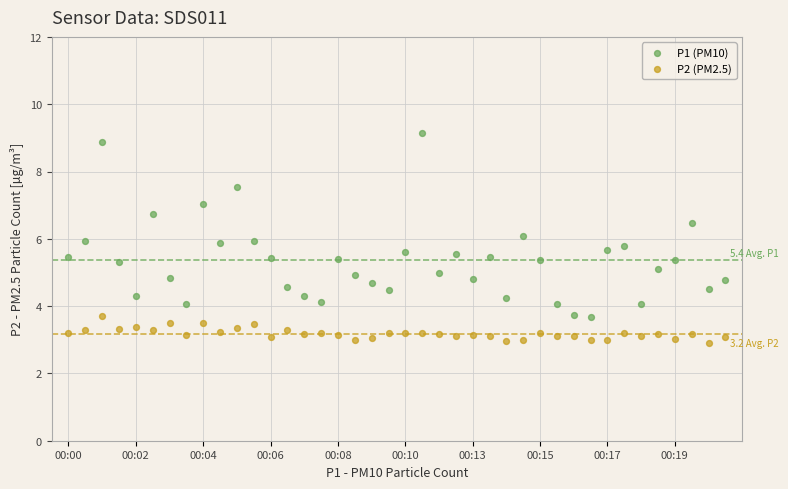

Which series has the largest Y range (max minus min)?

P1 (PM10)